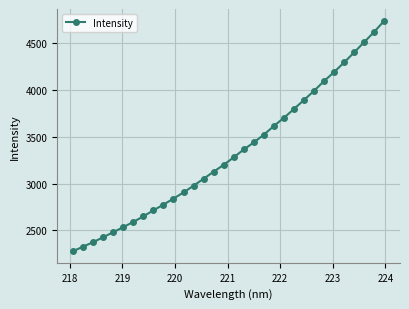

What is the difference between the maximum and second lowest values?

2416.0